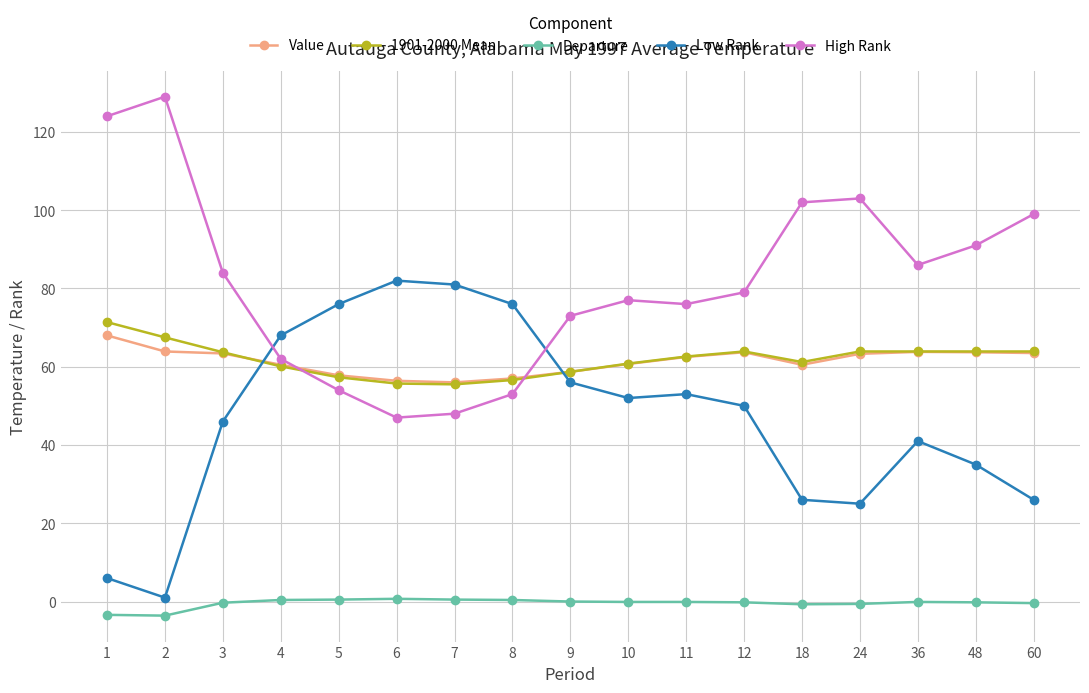

What is the maximum value for High Rank?

129.0